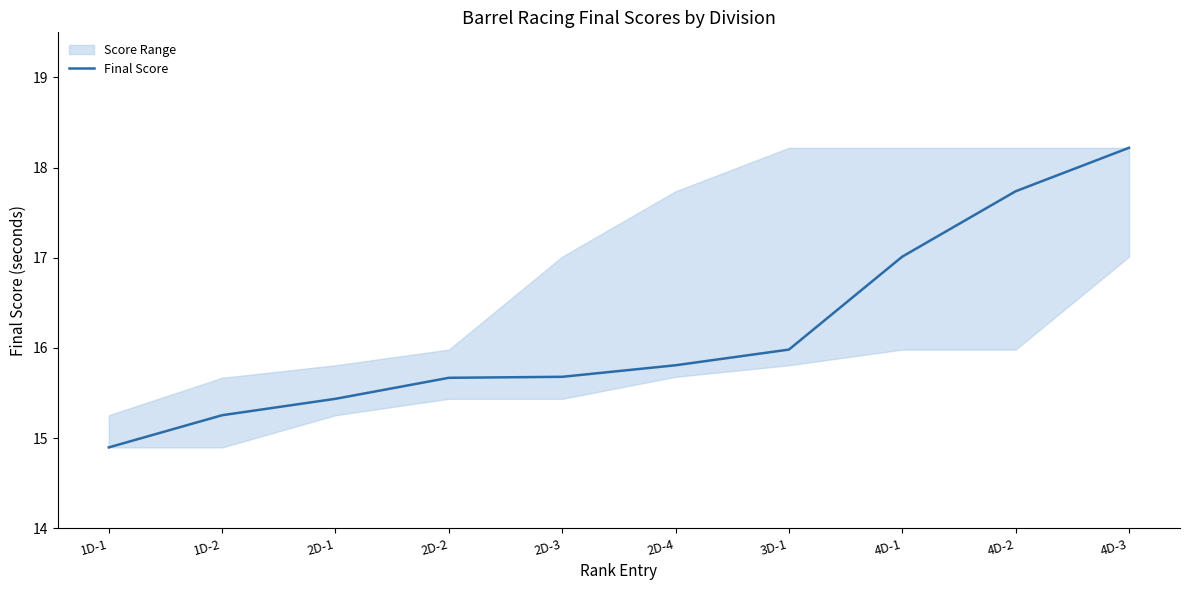

True or false: the data has more than 1 interior local peaks.

False